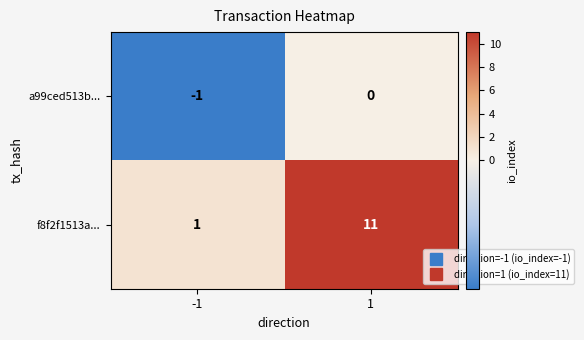

Reading left to right, what are all the values shown in this chart?

a99ced513b...: -1	0
f8f2f1513a...: 1	11